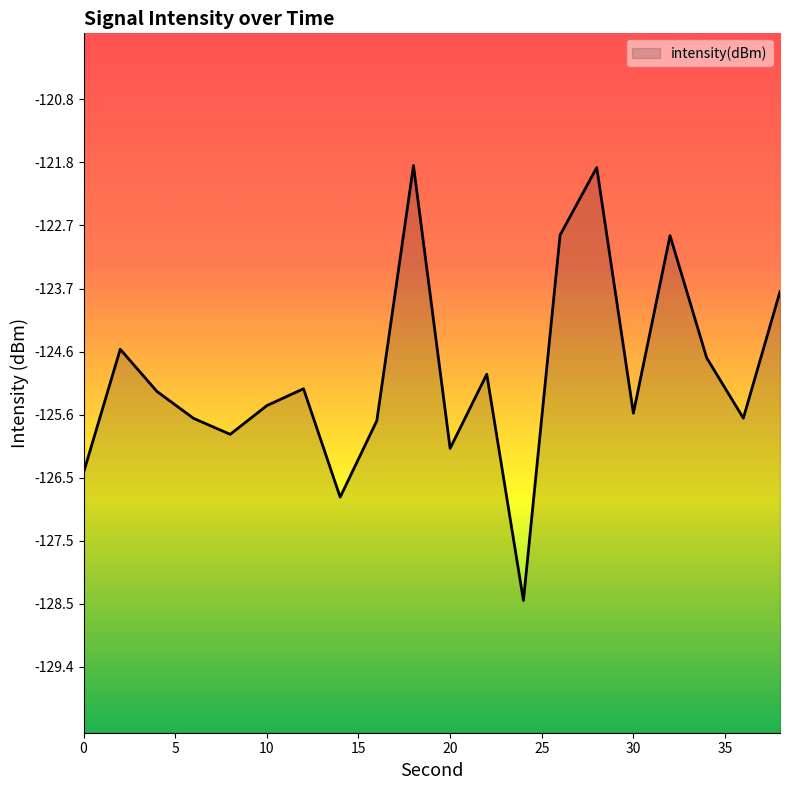

Reading left to right, transcribe all the data shown in this chart.

0=-126.5	2=-124.6	4=-125.2	6=-125.7	8=-125.9	10=-125.5	12=-125.2	14=-126.8	16=-125.7	18=-121.8	20=-126.1	22=-125.0	24=-128.4	26=-122.9	28=-121.9	30=-125.6	32=-122.9	34=-124.7	36=-125.6	38=-123.7